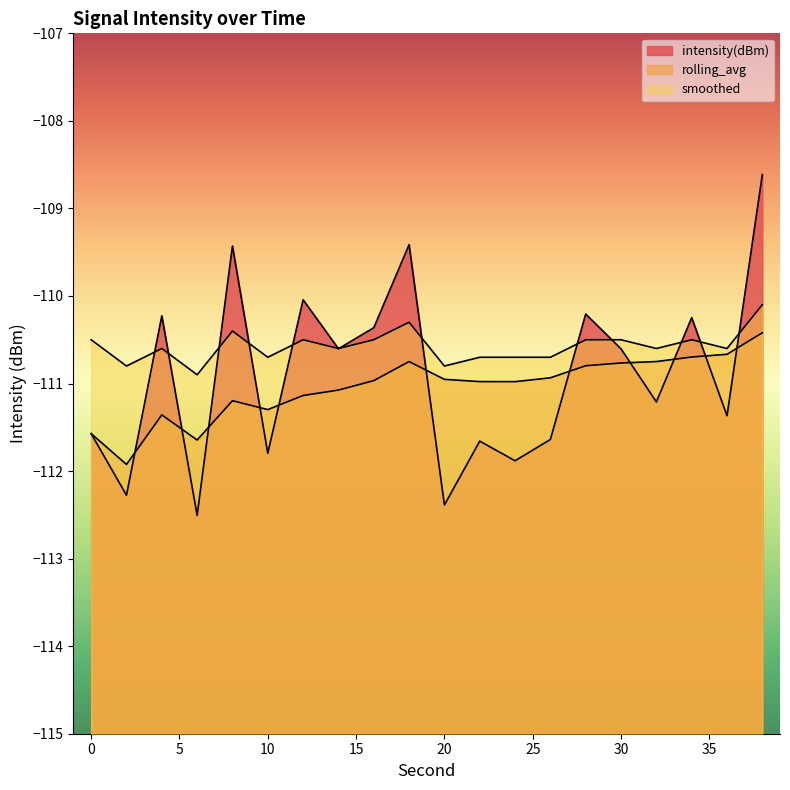

Where is the first local maximum for intensity(dBm)?

4